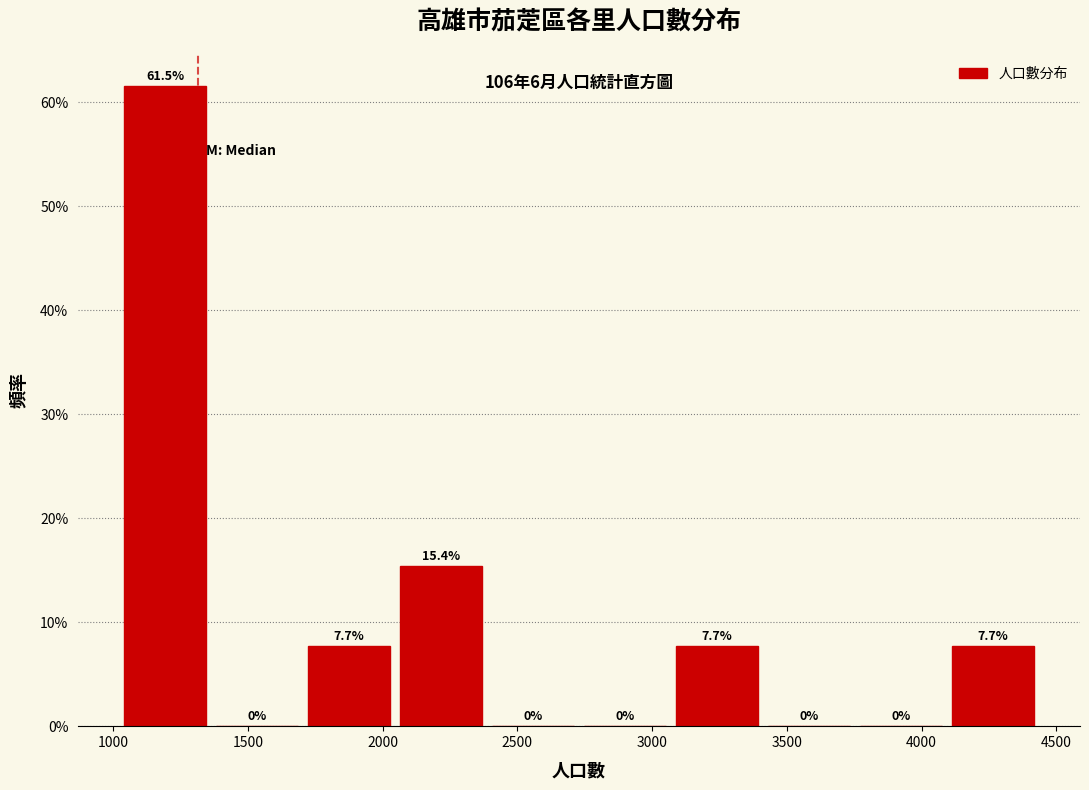

Reading left to right, transcribe this chart: for each bar, give the range it covers on the x-axis and its height. The bar edges are not printed on the chart, so give them approximately, as read against the axis.

1050 to 1400: 61.5
1400 to 1700: 0.0
1700 to 2050: 7.7
2050 to 2400: 15.4
2400 to 2750: 0.0
2750 to 3100: 0.0
3100 to 3450: 7.7
3450 to 3750: 0.0
3750 to 4100: 0.0
4100 to 4450: 7.7